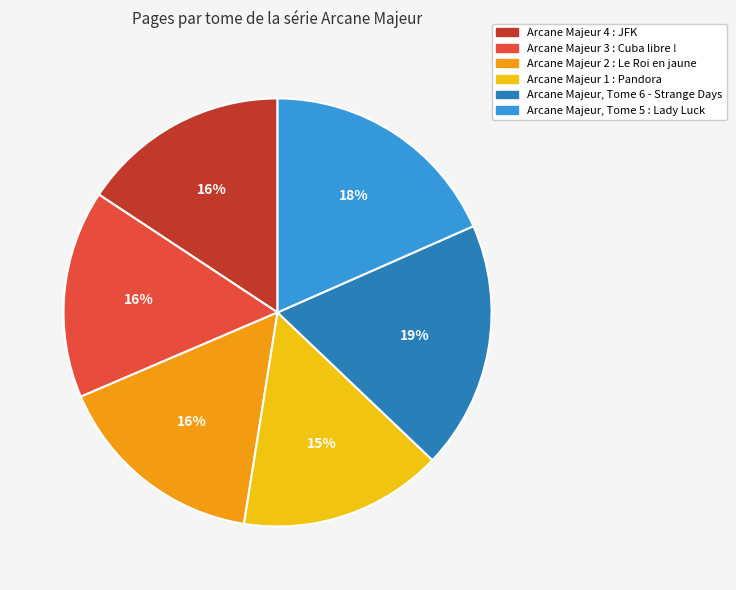

The Arcane Majeur 1 : Pandora slice represents 4% of the pie. True or false?

False